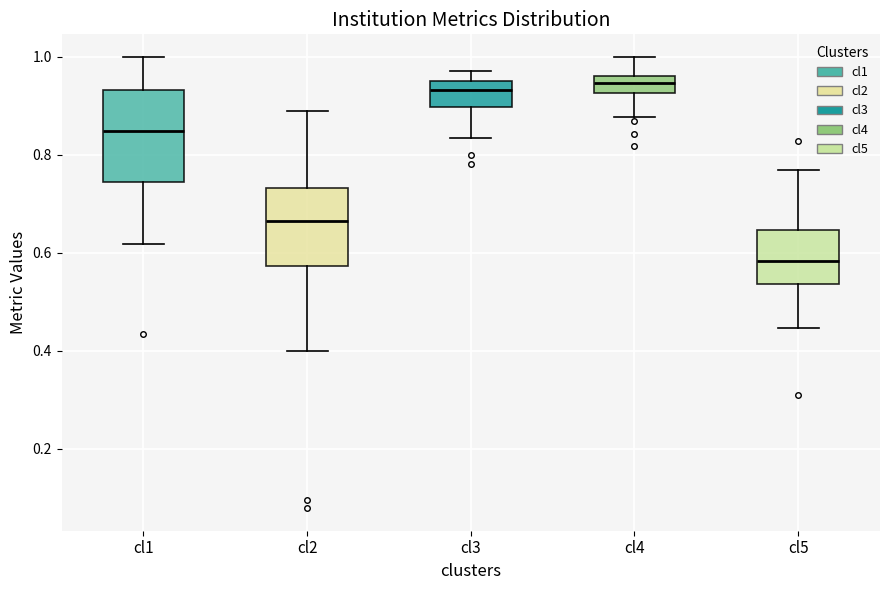

Comparing the boxes themselves (not the whiskers), which one is the tallest?

cl1